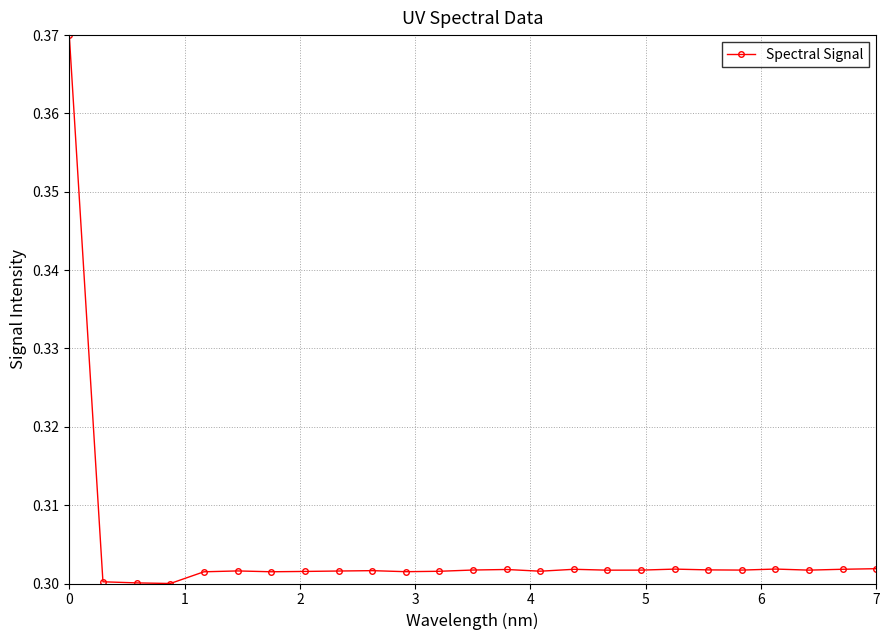

Does the chart display data point markers on the line(s)?

Yes